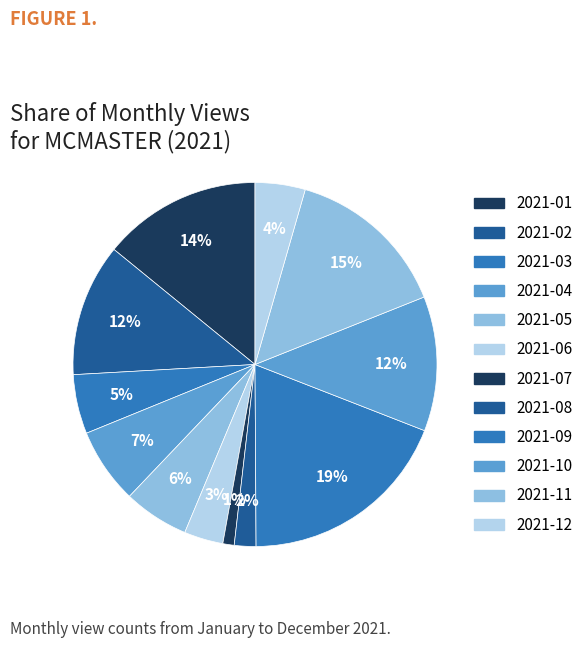

True or false: 2021-09 accounts for 28% of the total.

False